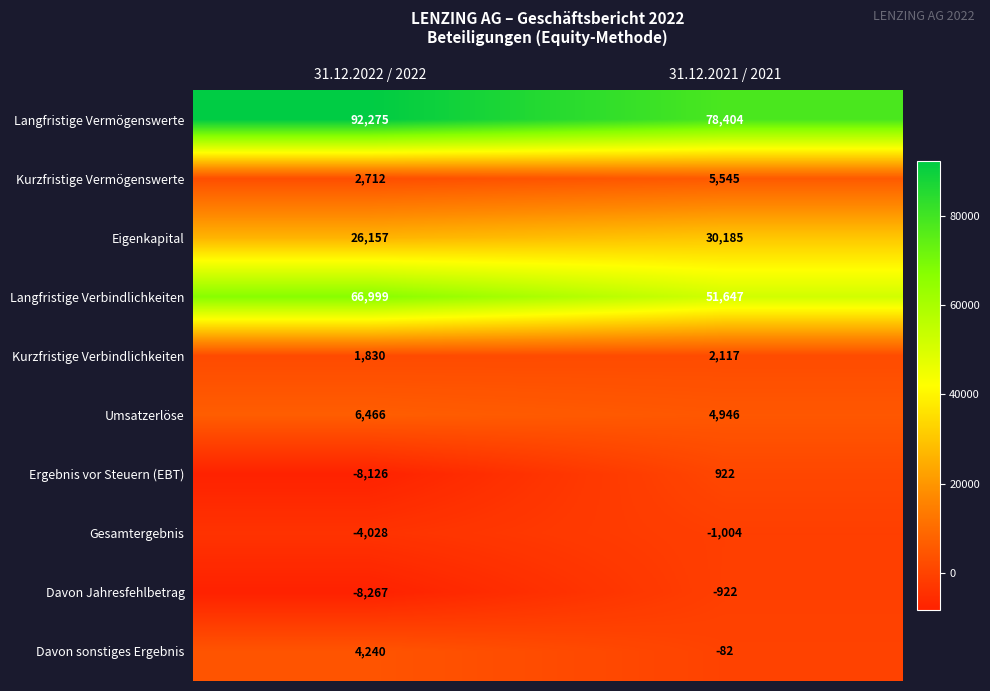

Which series has the widest spread of values?

Langfristige Verbindlichkeiten